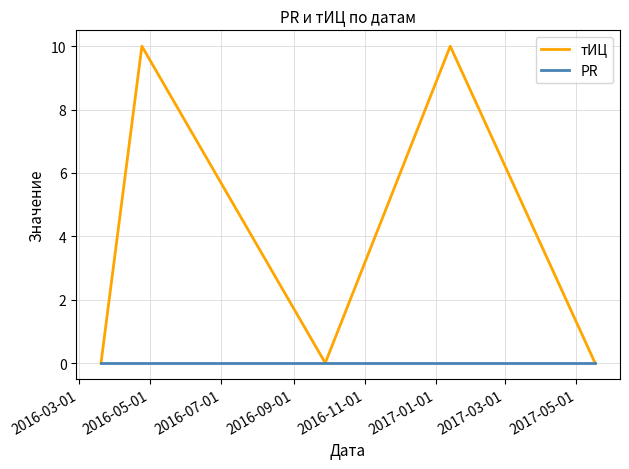

Reading left to right, list all the values displayed in this chart.

тИЦ: 0	10	0	10	0
PR: 0	0	0	0	0